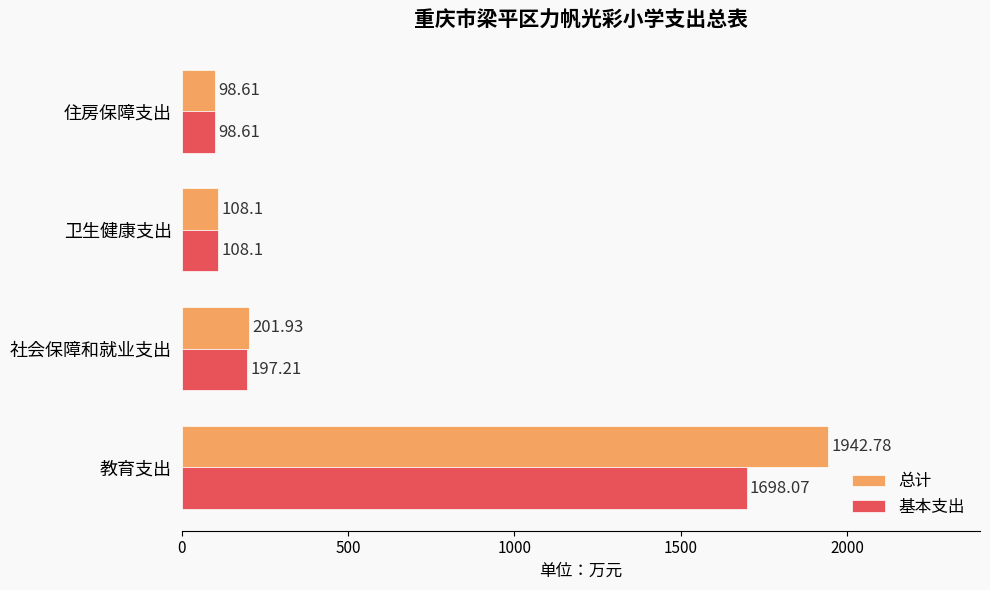

Which series has the largest total across all categories?

总计